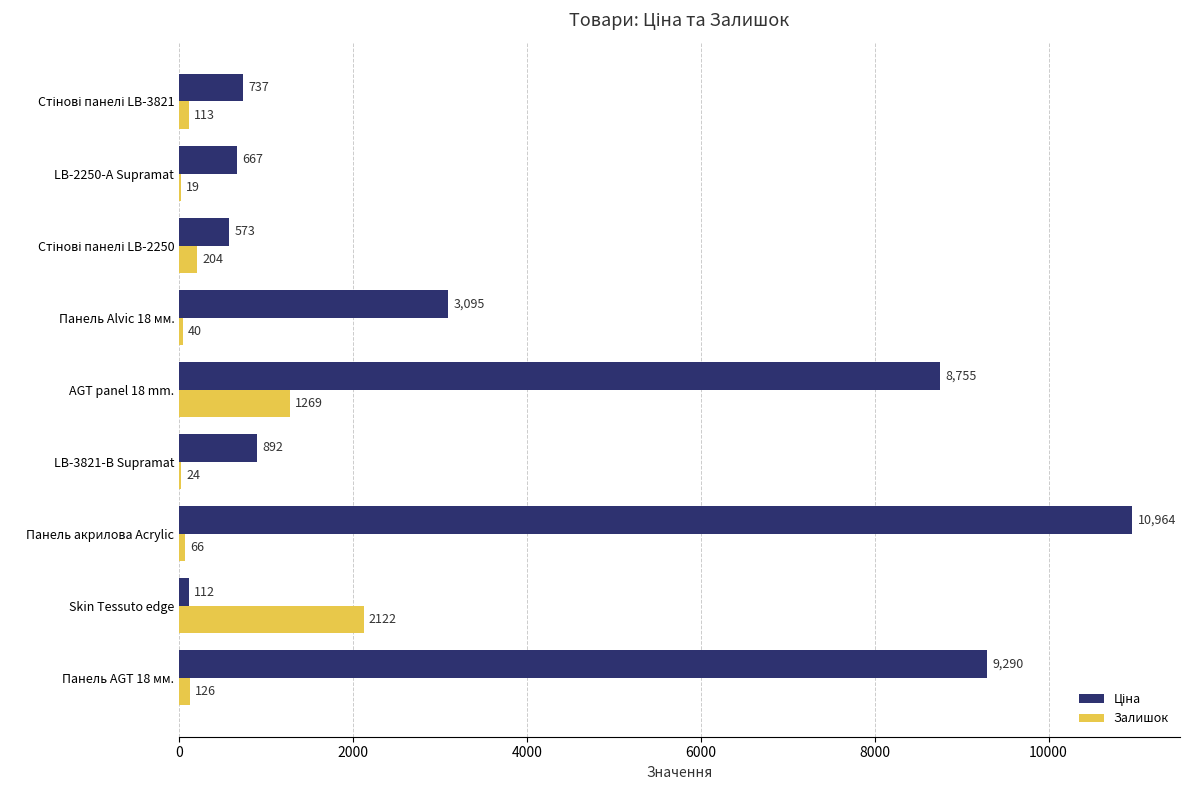

The value of Залишок at Skin Tessuto edge is 1112.2. True or false?

False